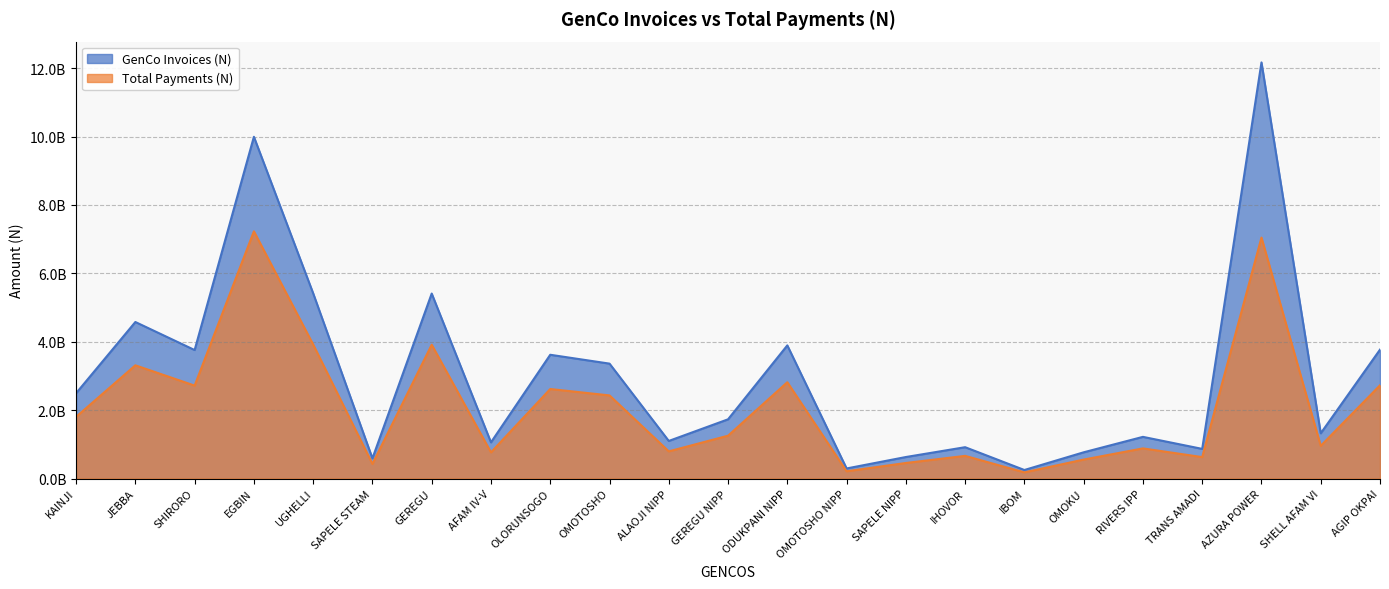

Is the value of GenCo Invoices (N) at AZURA POWER greater than the value of Total Payments (N) at JEBBA?

Yes